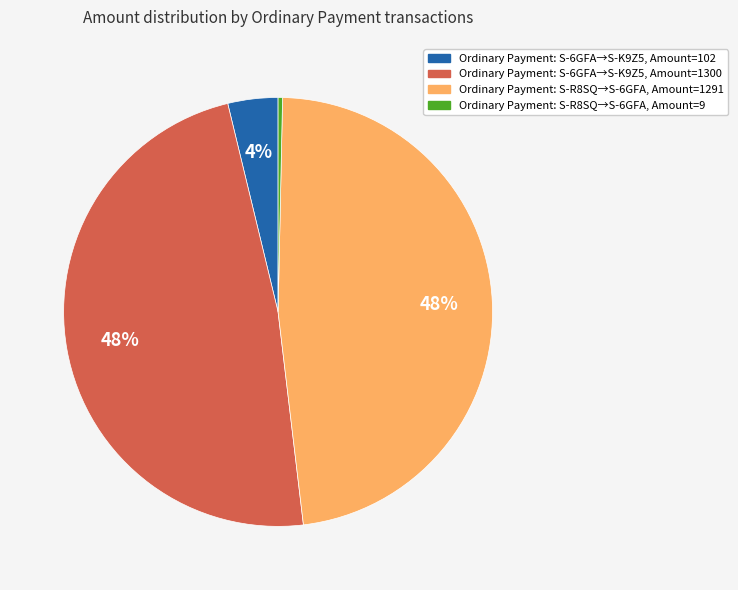

How many slices are in this pie chart?

4